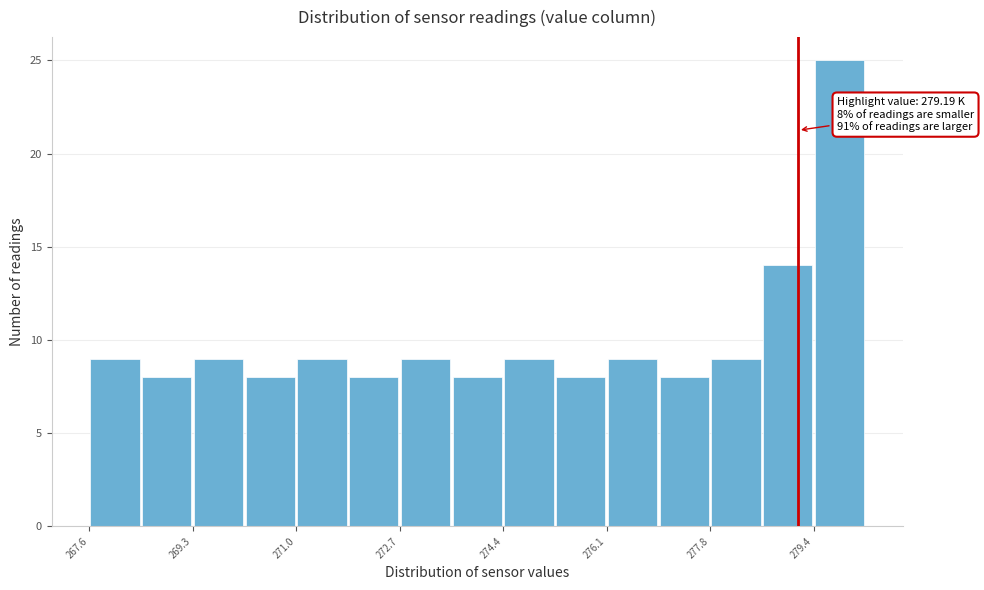

Over which range of the x-axis is the bar tallest?

279.4 to 280.2